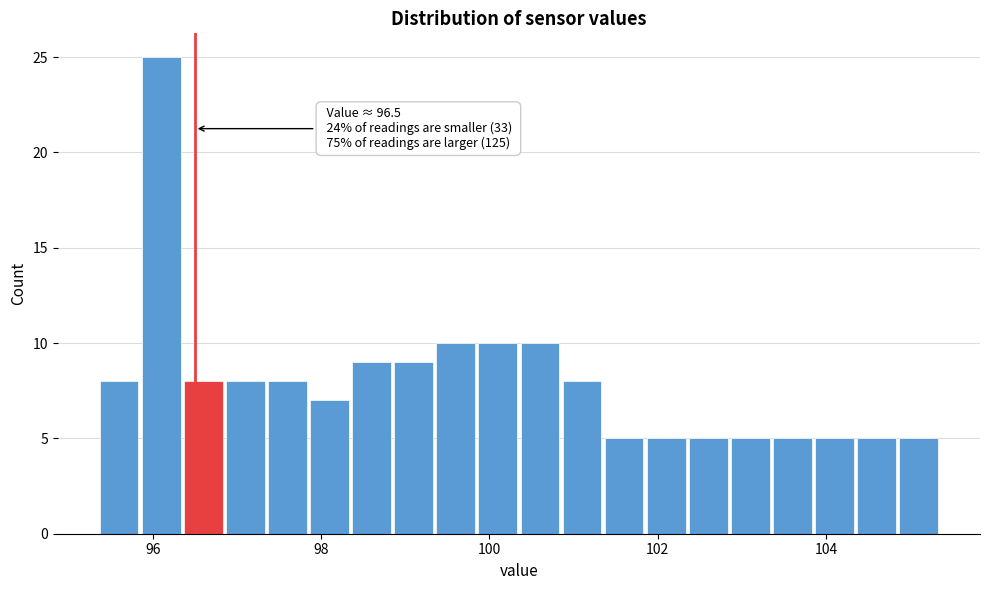

Read against the x-axis, roughly where is the centre of the tallest bar?

96.2